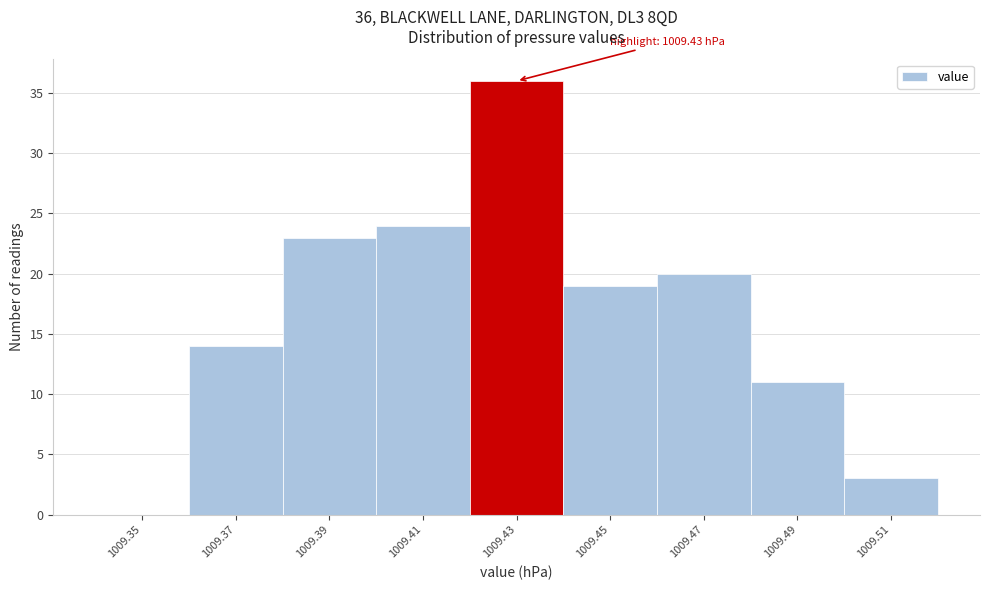

Which range on the x-axis has the tallest bar?

1009.42 to 1009.44